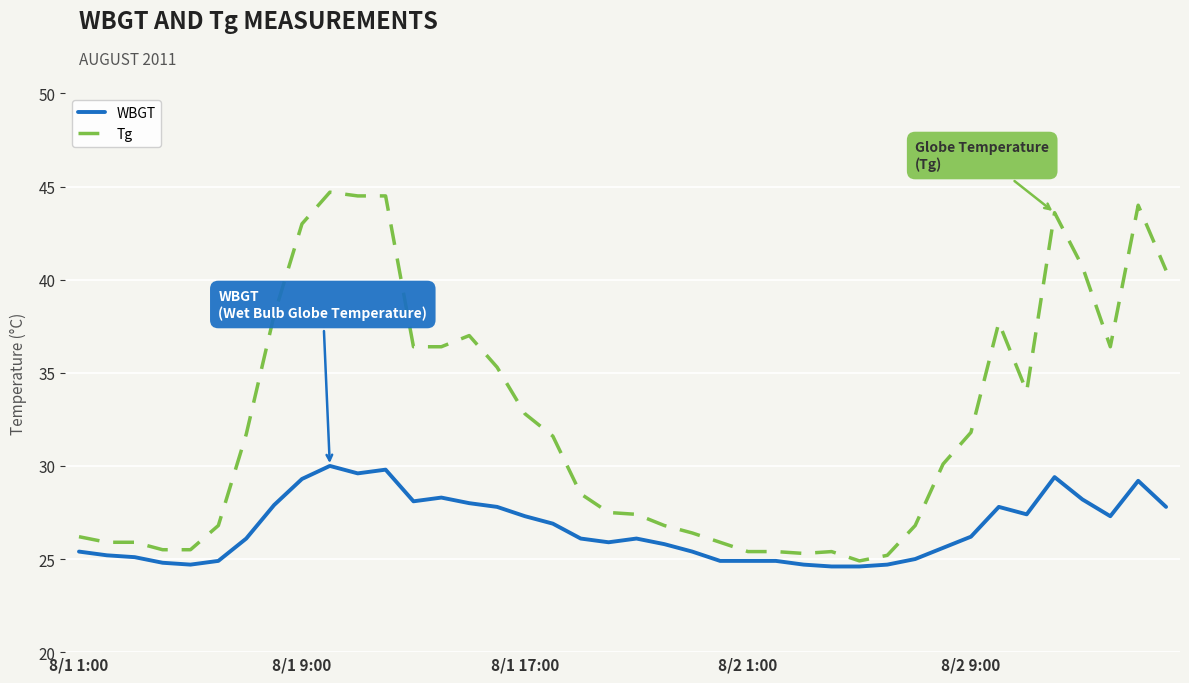

Which series has the largest total across all categories?

Tg